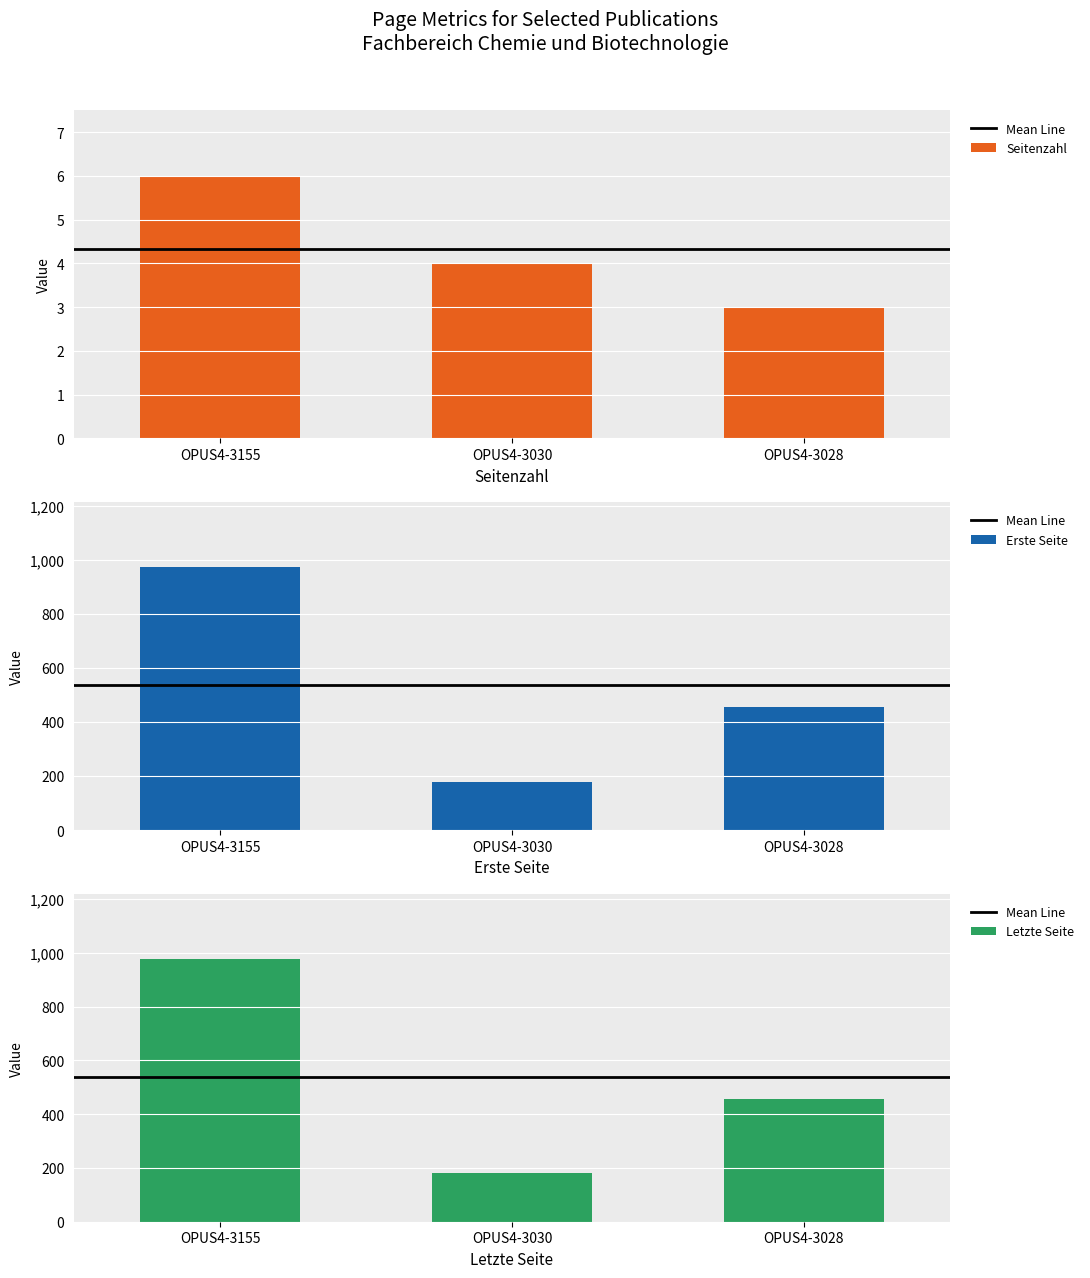

Rank the categories by Letzte Seite value from highest to lowest.

OPUS4-3155, OPUS4-3028, OPUS4-3030